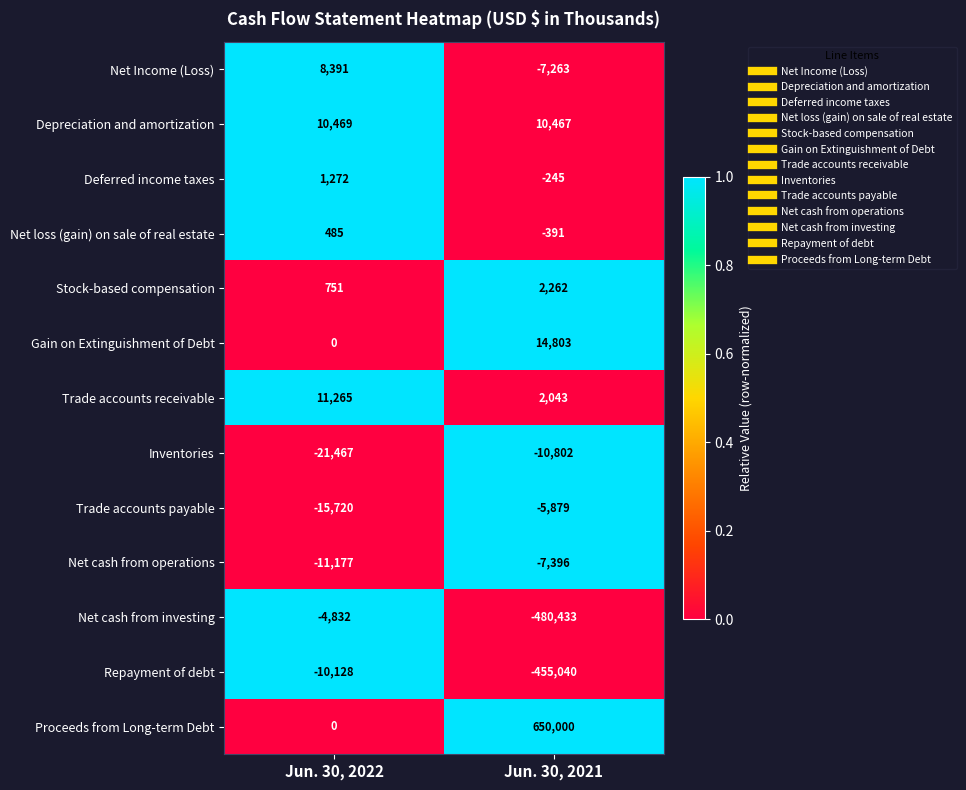

Which series has the largest total across all categories?

Proceeds from Long-term Debt